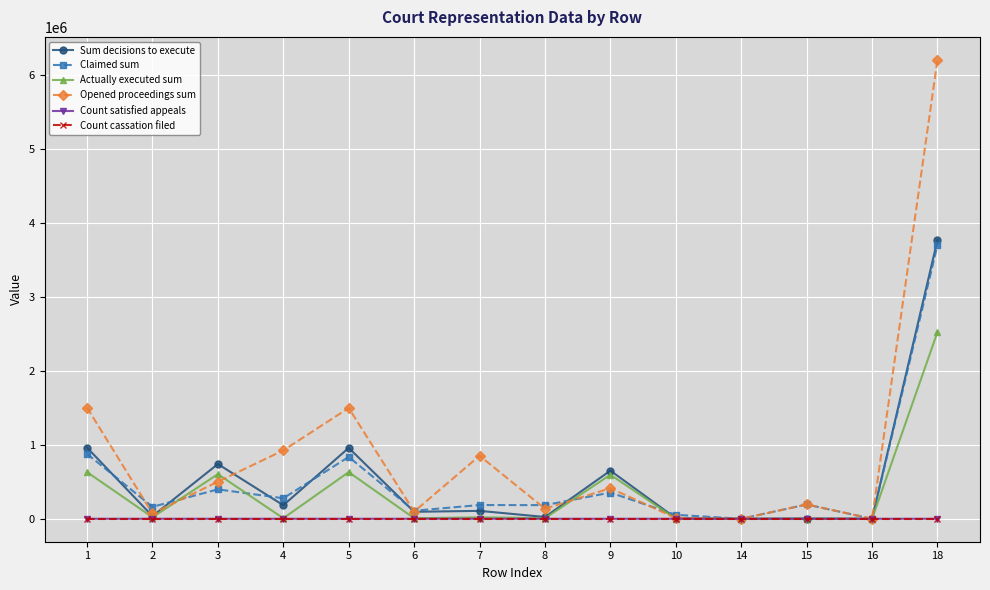

Between 3 and 16, which series saw the biggest shift?

Sum decisions to execute